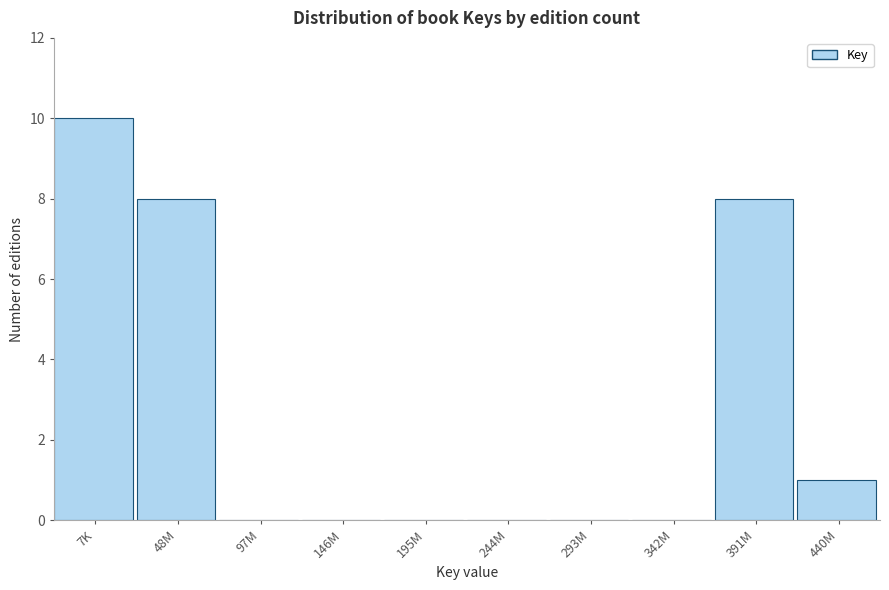

Reading left to right, extract all data points from this chart.

7K=10	48M=8	97M=0	146M=0	195M=0	244M=0	293M=0	342M=0	391M=8	440M=1